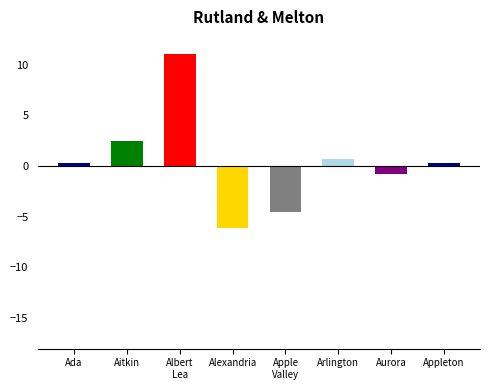

How many bars are there in total?

8